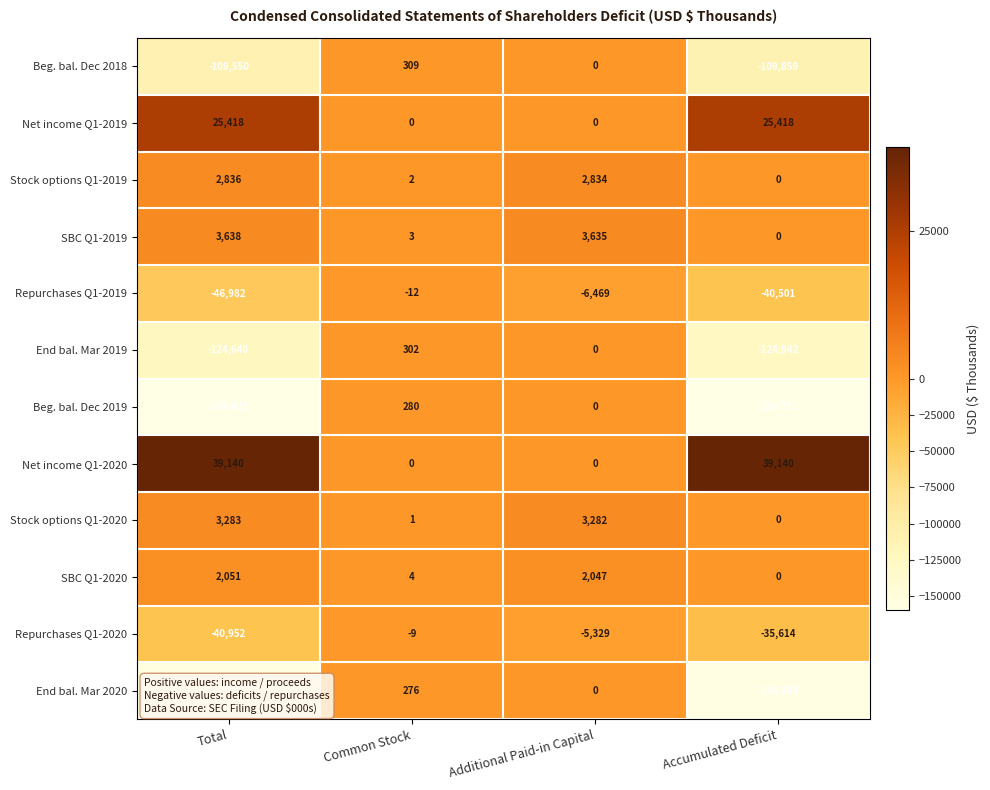

What is the difference between the highest and lowest values at Additional Paid-in Capital?

10104